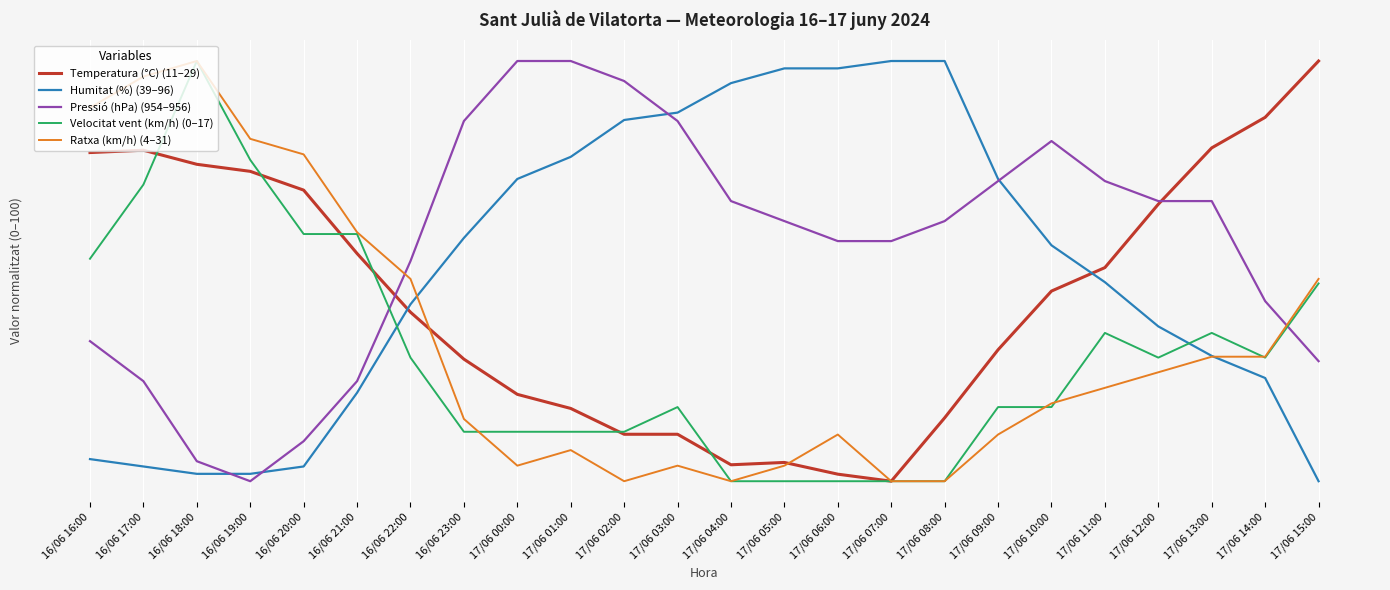

Is this an area chart (filled region under the line)?

No